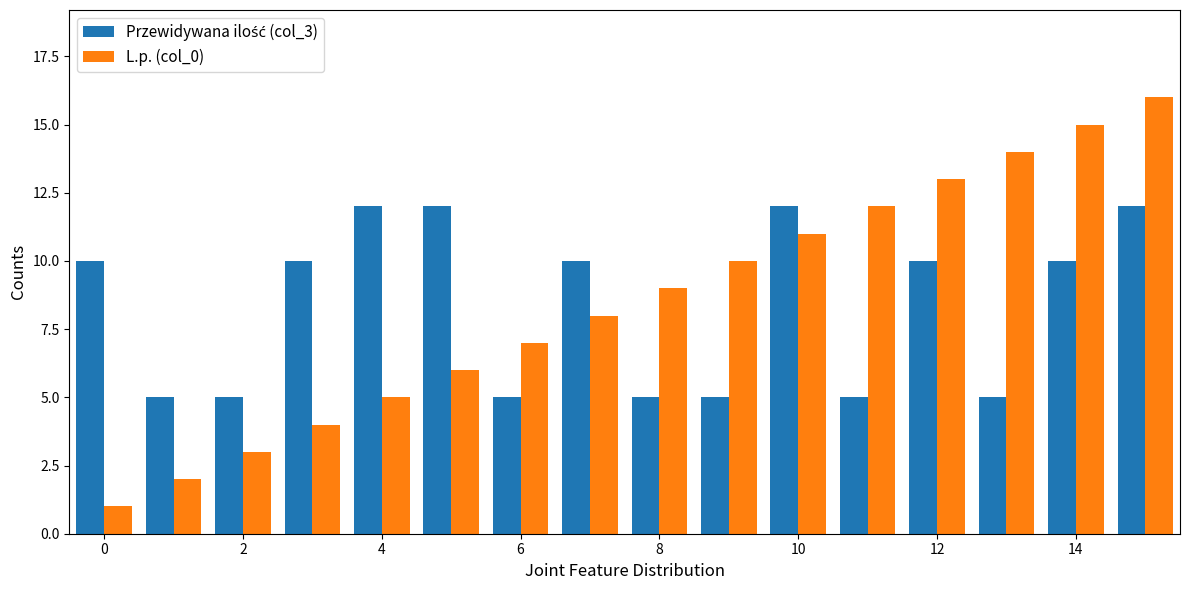

Which series has the widest spread of values?

L.p. (col_0)